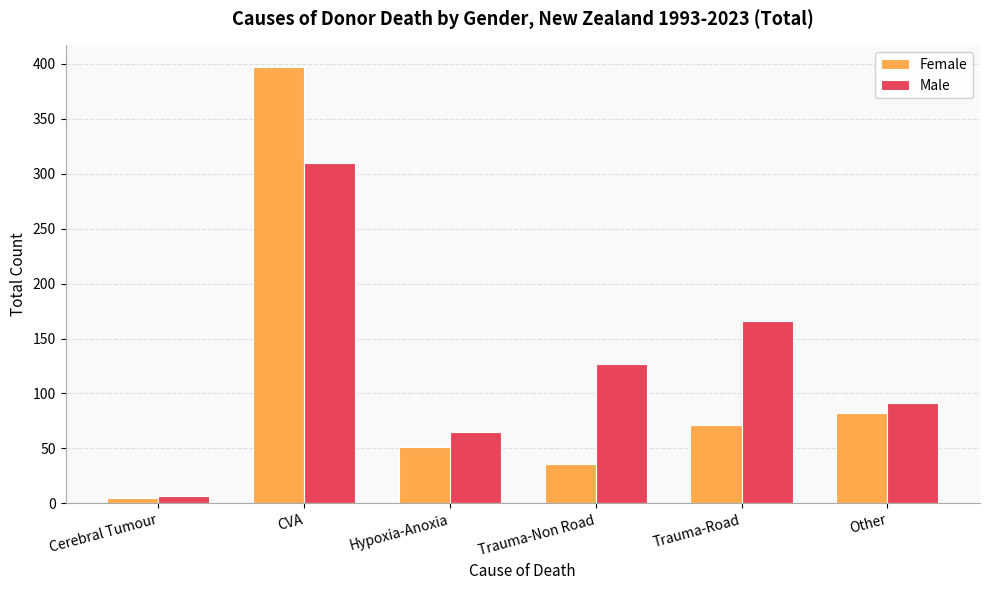

Are the bars horizontal?

No